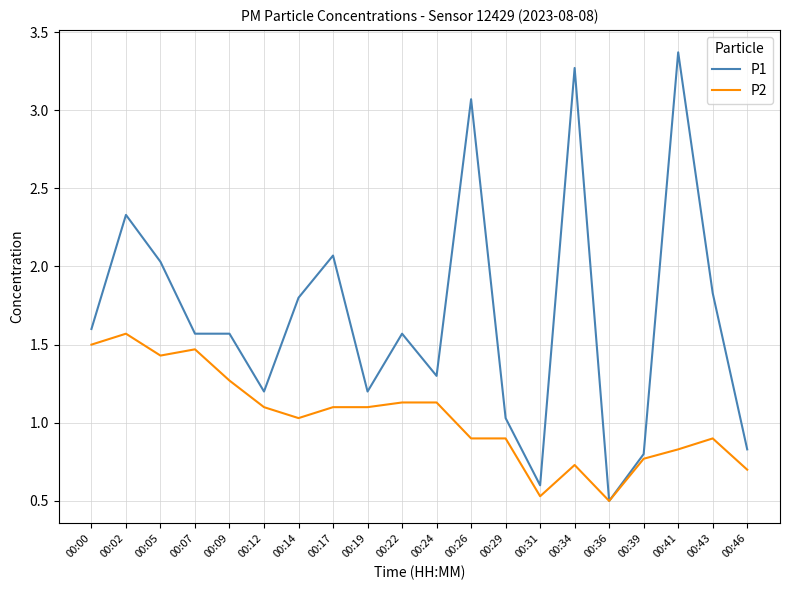

Count the number of categories in the chart.

20